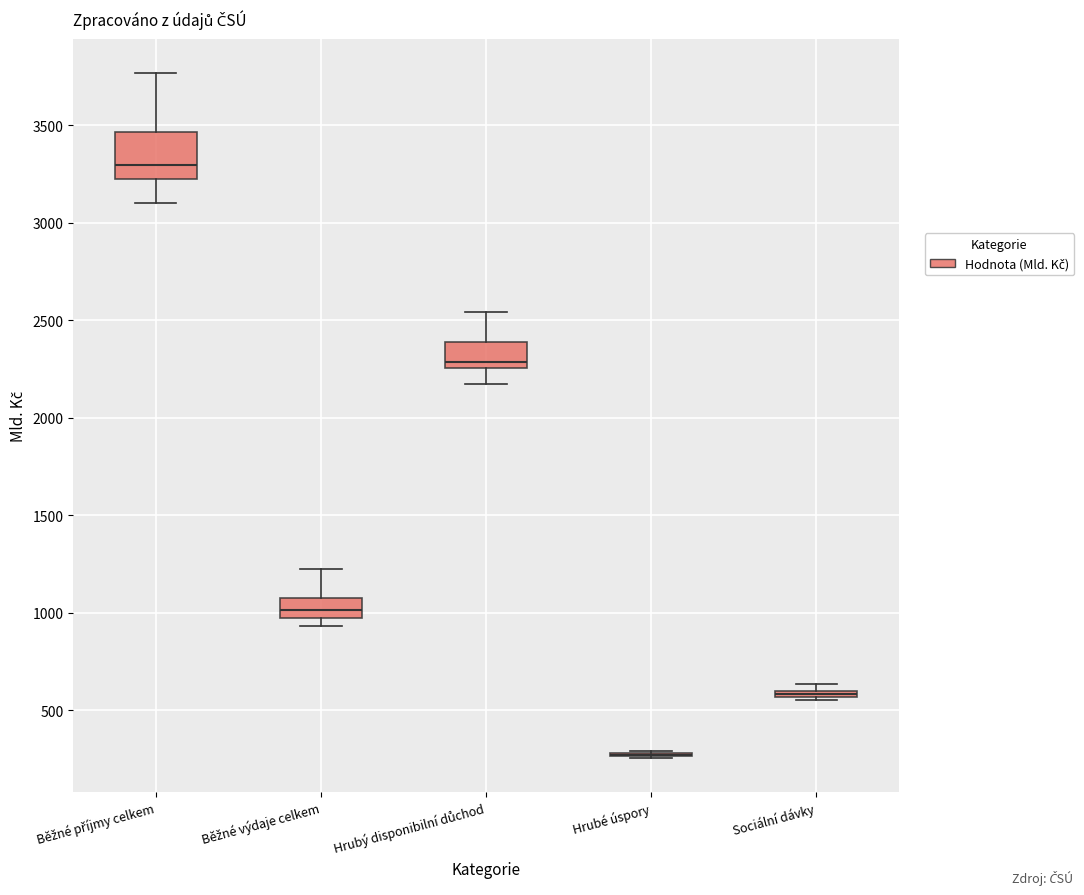

Comparing the boxes themselves (not the whiskers), which one is the tallest?

Běžné příjmy celkem